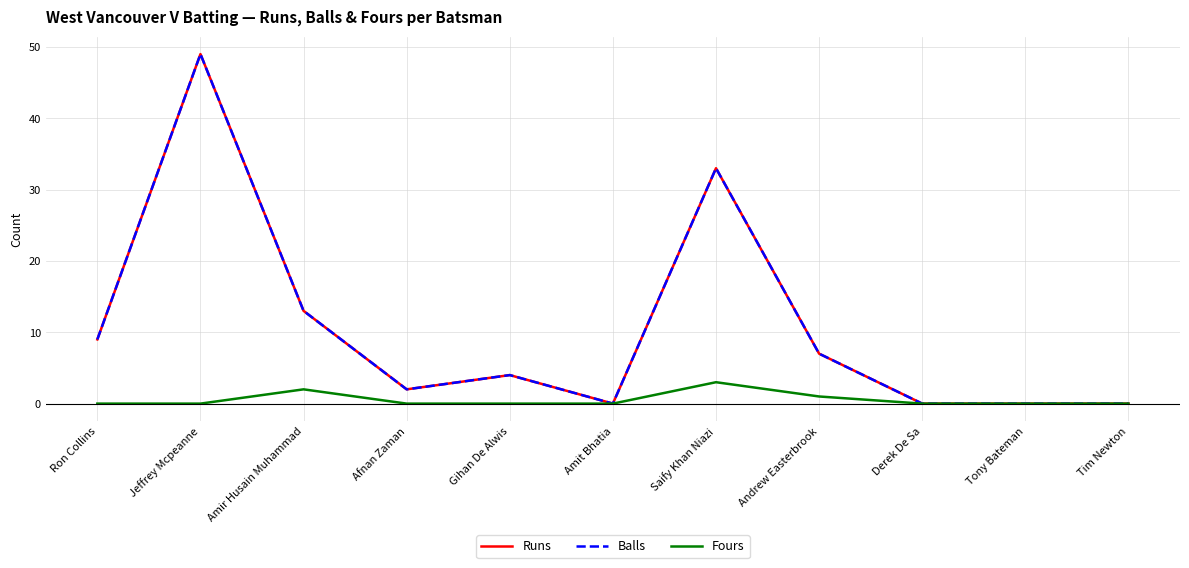

What is the difference between the second highest and second lowest values in the Fours series?

2